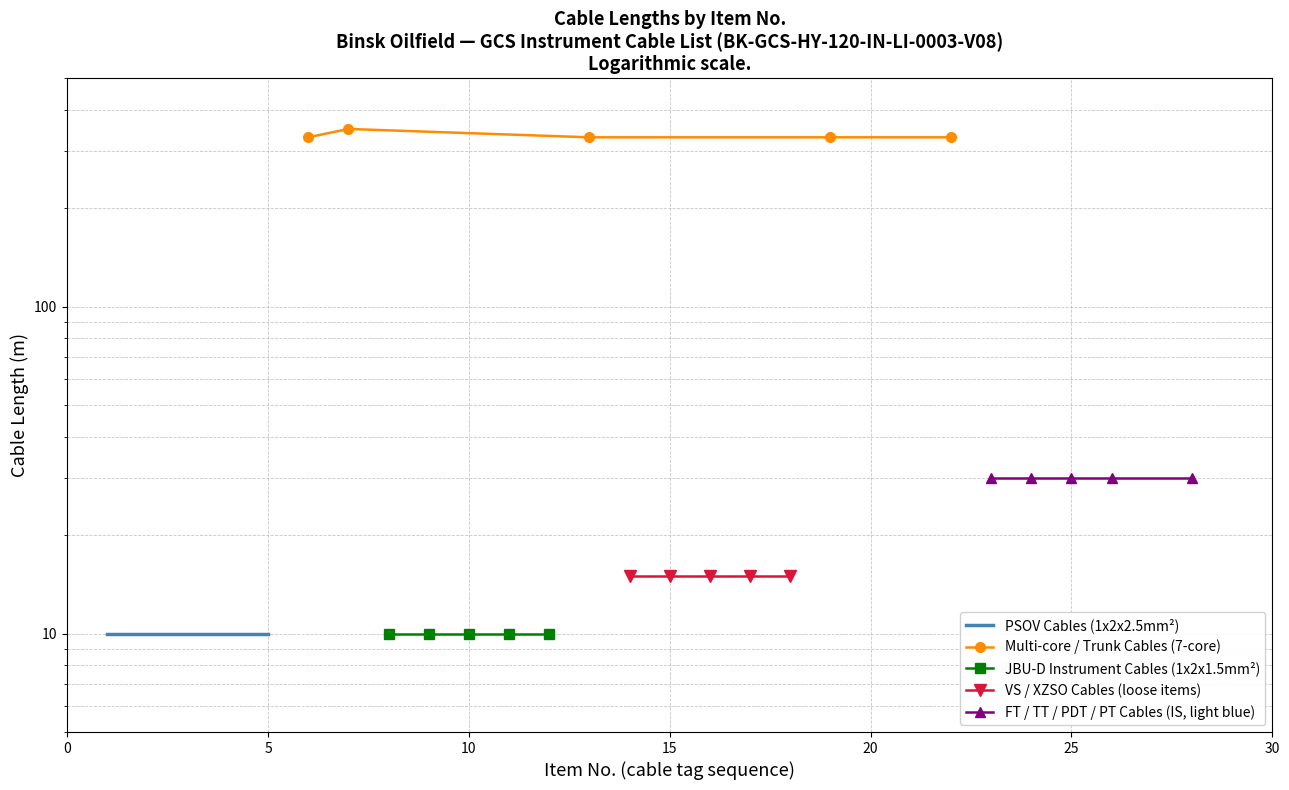

List the series in order of their peak value, highest first.

Multi-core / Trunk Cables (7-core), FT / TT / PDT / PT Cables (IS, light blue), VS / XZSO Cables (loose items), PSOV Cables (1x2x2.5mm²), JBU-D Instrument Cables (1x2x1.5mm²)